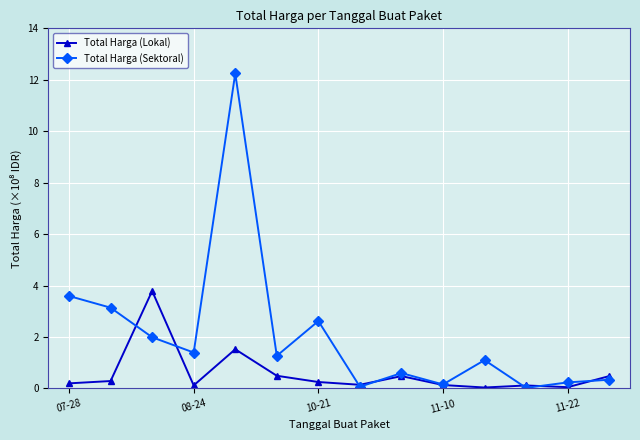

What is the maximum value for Total Harga (Sektoral)?

12.2